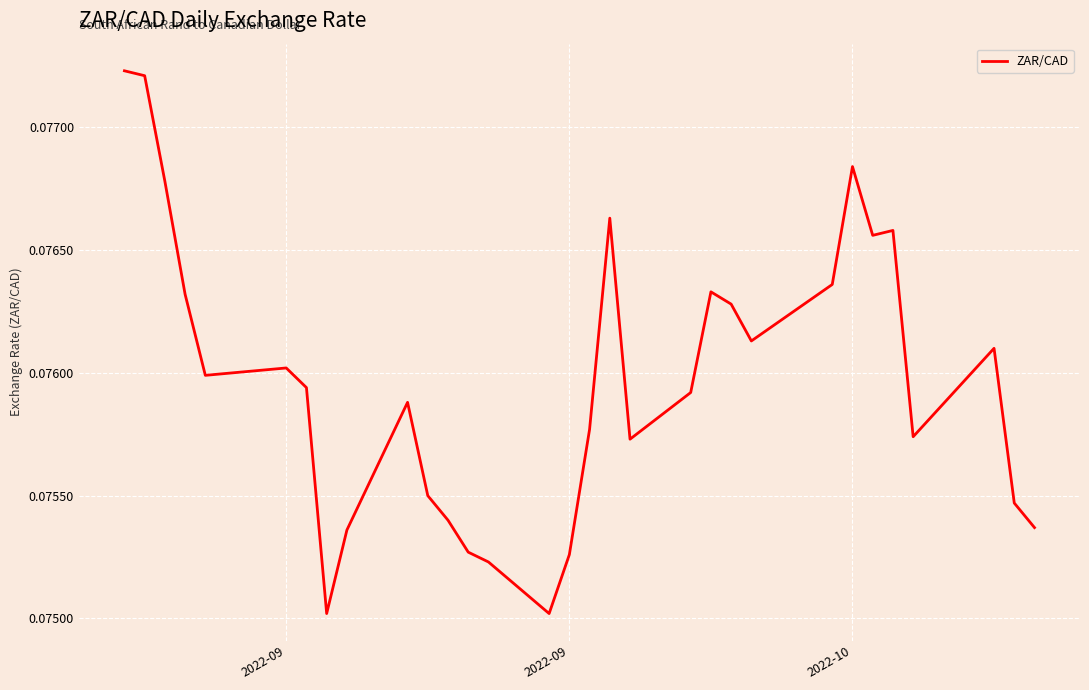

Reading left to right, extract all data points from this chart.

0.1	0.1	0.1	0.1	0.1	0.1	0.1	0.1	0.1	0.1	0.1	0.1	0.1	0.1	0.1	0.1	0.1	0.1	0.1	0.1	0.1	0.1	0.1	0.1	0.1	0.1	0.1	0.1	0.1	0.1	0.1